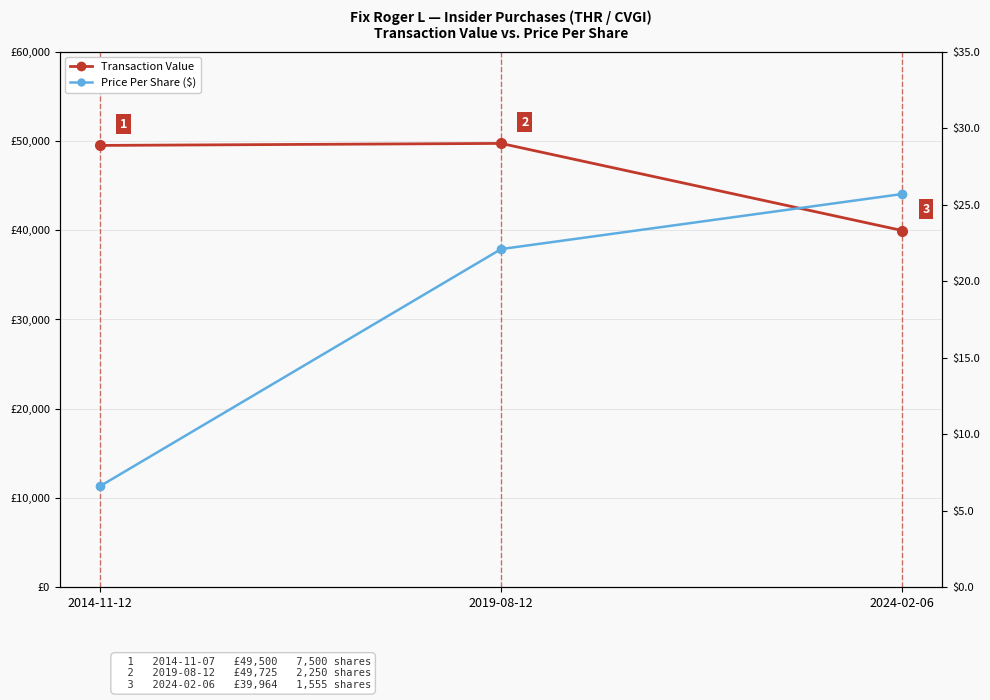

What is the difference between the Price Per Share ($) values at 2024-02-06 and 2019-08-12?

3.6